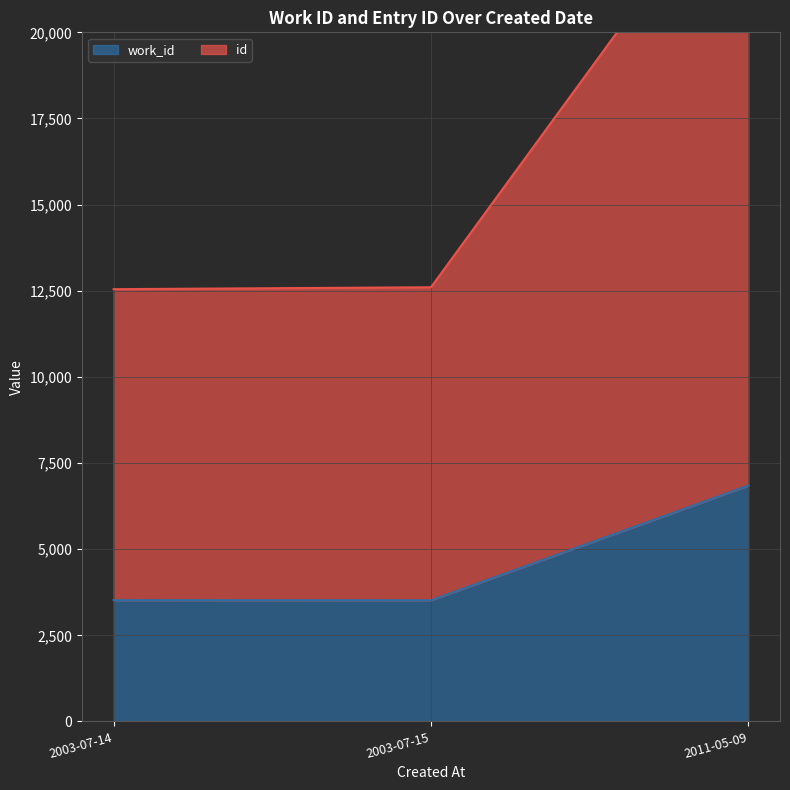

Read the id value at 2003-07-15.

12601